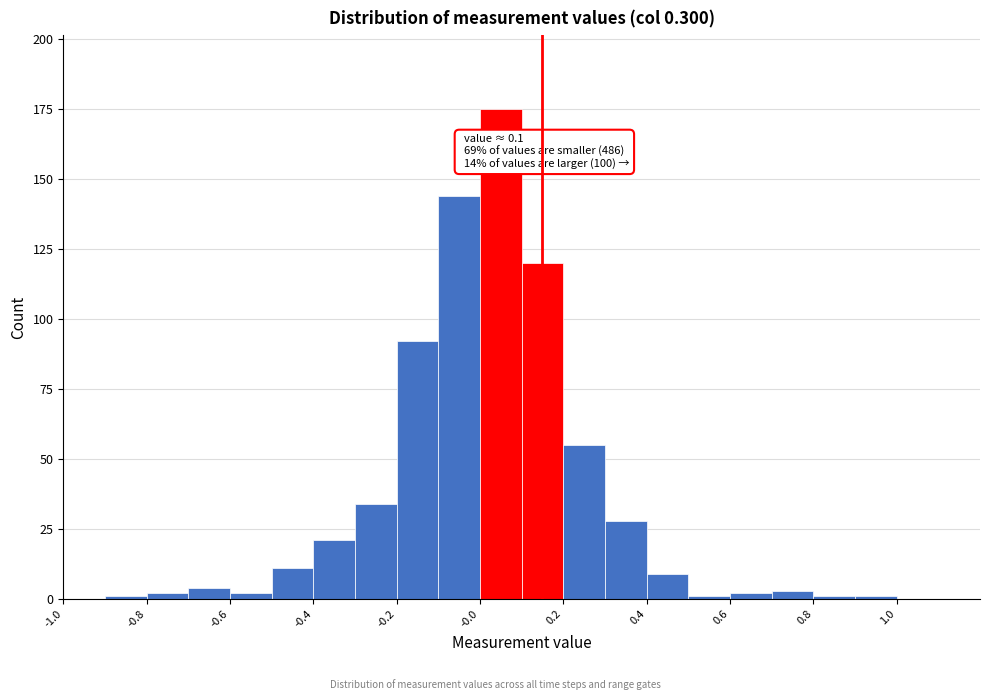

Over which range of the x-axis is the bar tallest?

0.0 to 0.1